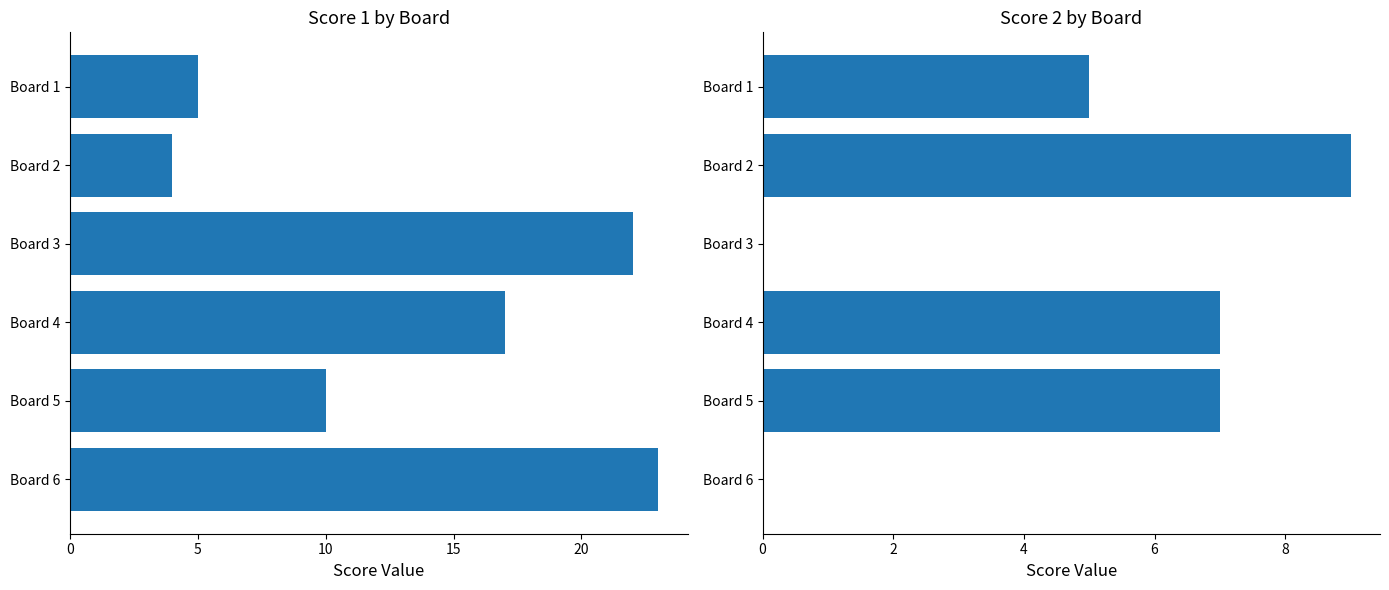

What is the minimum value for Score 1?

4